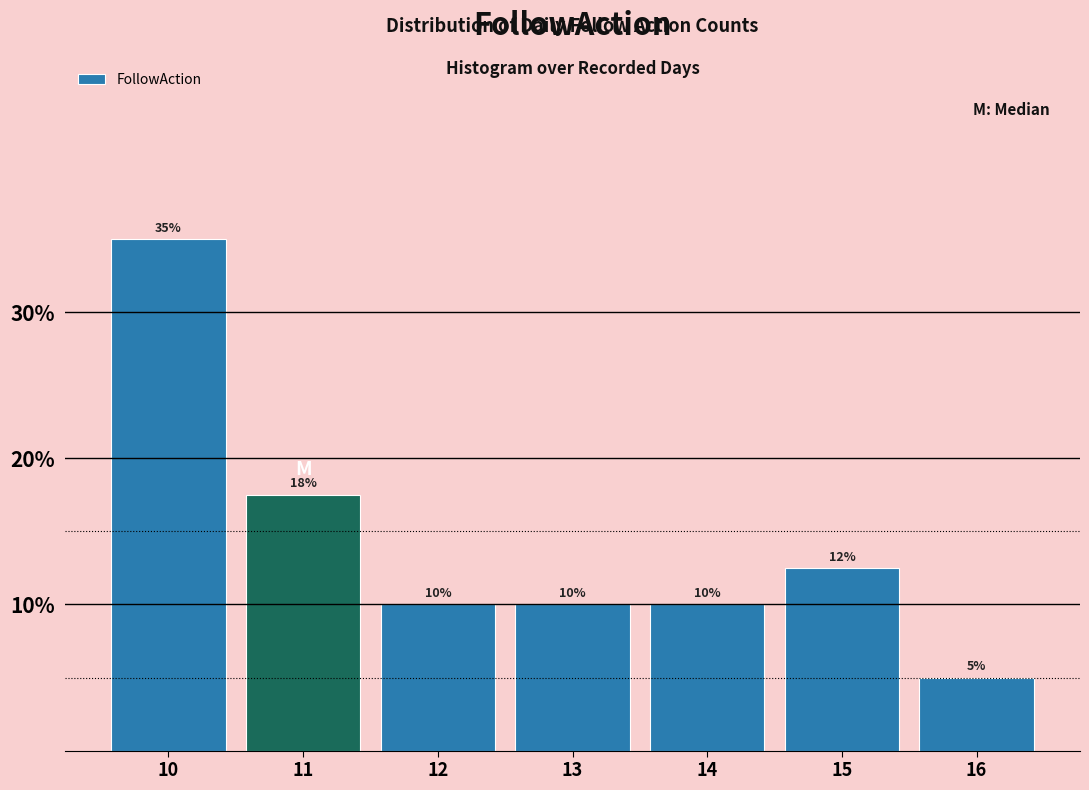

Over which range of the x-axis is the bar tallest?

9.5 to 10.5